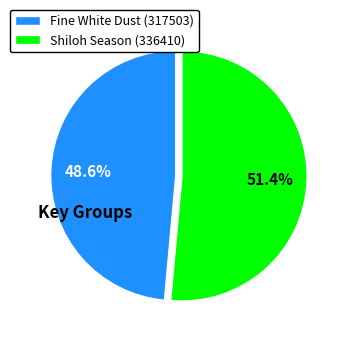

To the nearest percent, what is the difference between the largest and smallest slice percentages?

3%